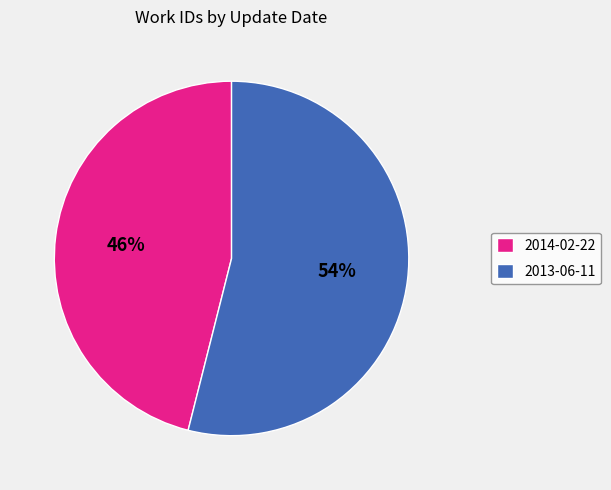

Is the sum of 2013-06-11 and 2014-02-22 greater than half?

Yes